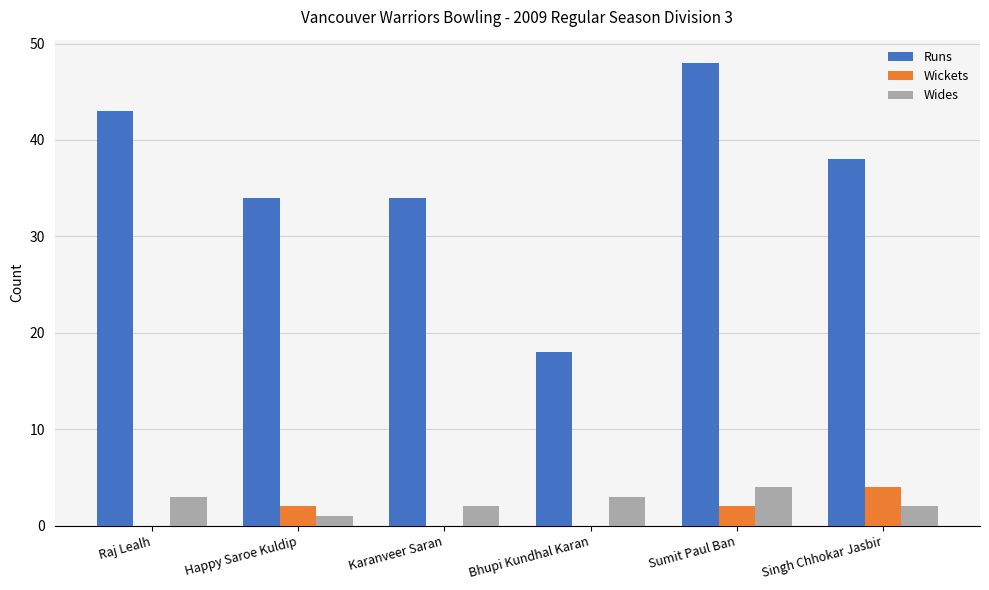

How many Wickets values are between 0 and 2?

5